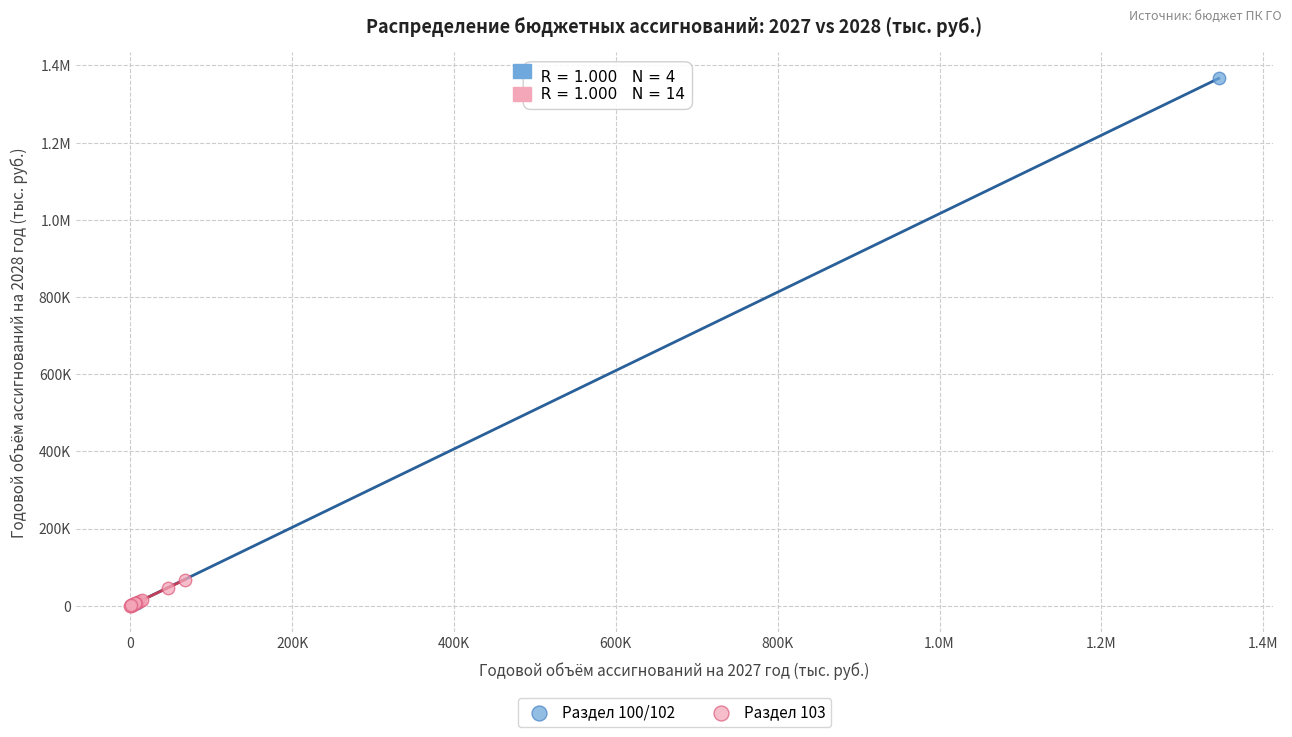

What are all the series names shown in the legend?

Раздел 100/102, Раздел 103